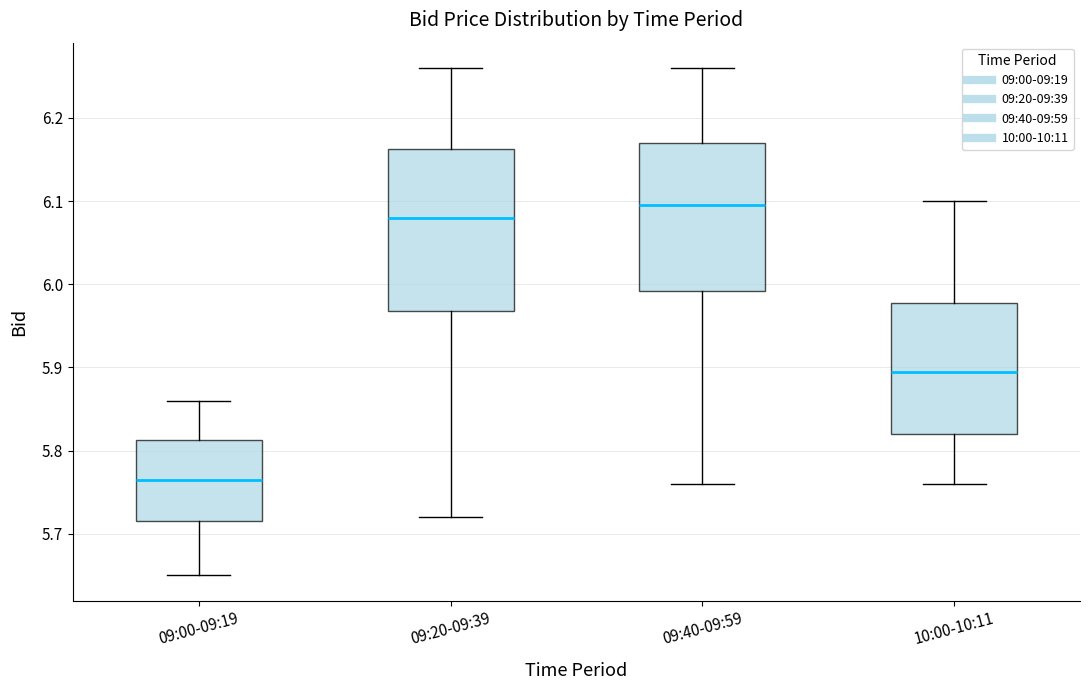

Comparing the boxes themselves (not the whiskers), which one is the tallest?

09:20-09:39